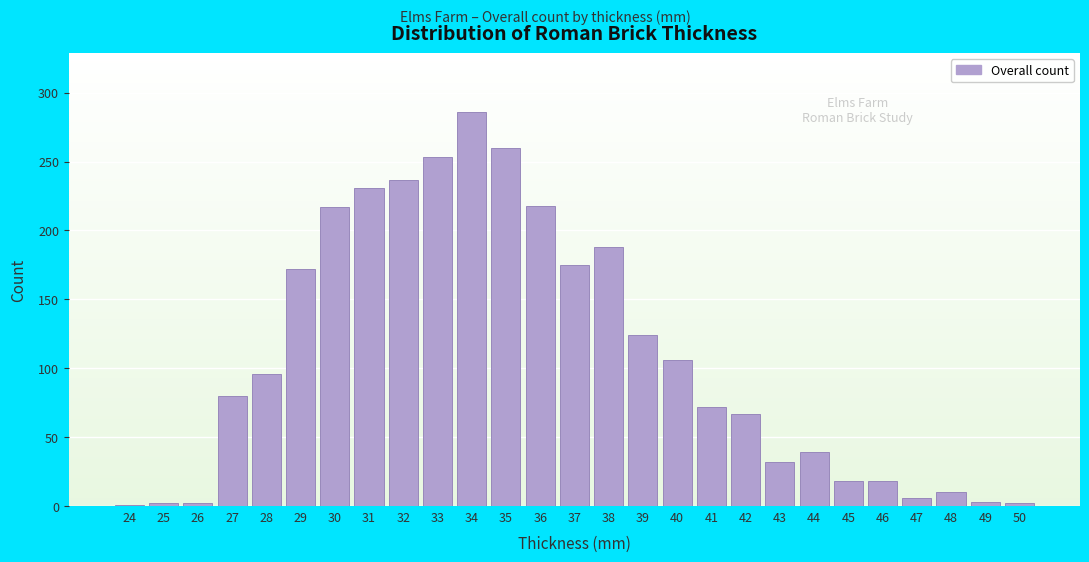

Where is the data nearest to the value 143?

39